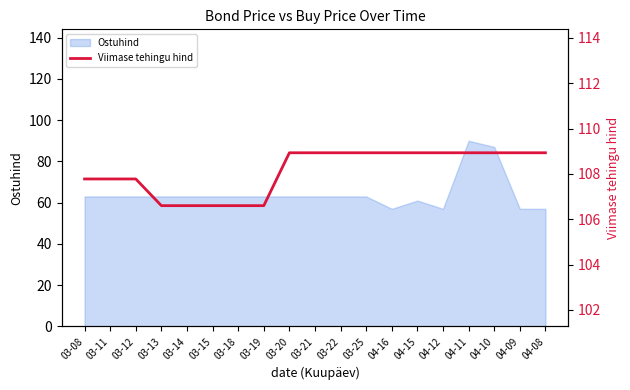

Where does the data first go above 108?

03-20